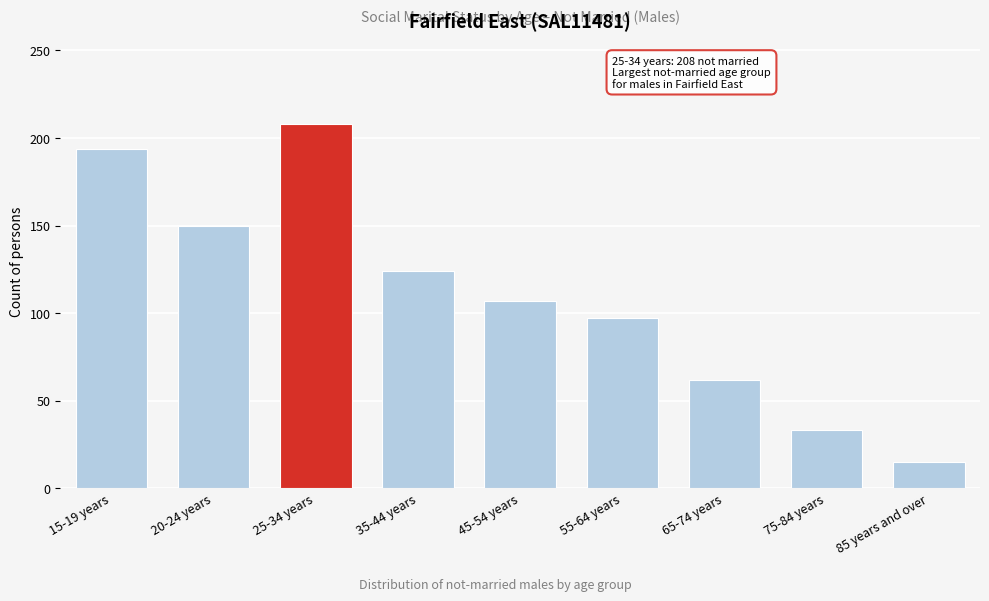

Reading right to left, extract all data points from this chart.

15	33	62	97	107	124	208	150	194